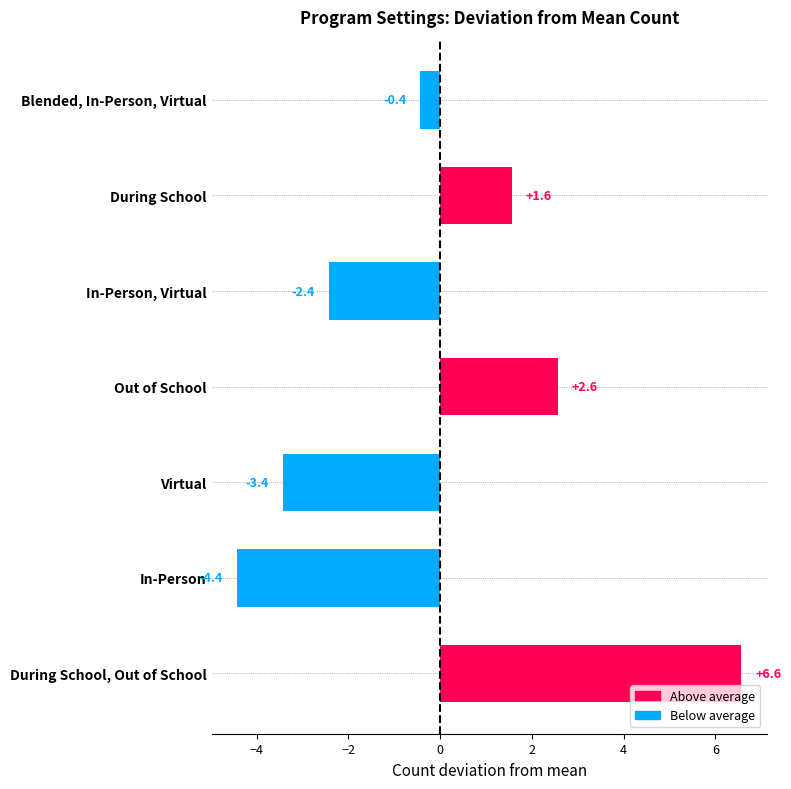

The chart shows a value of 1.2 at Out of School. True or false?

False